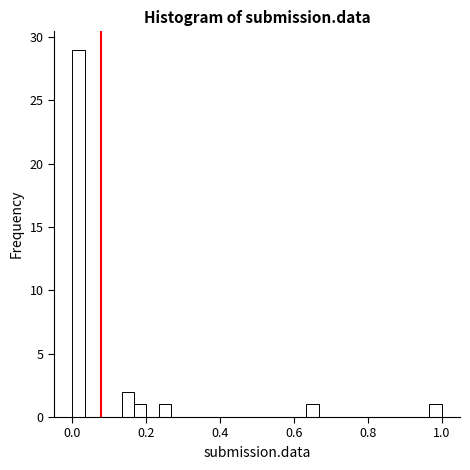

Read against the x-axis, roughly where is the centre of the tallest bar?

0.02